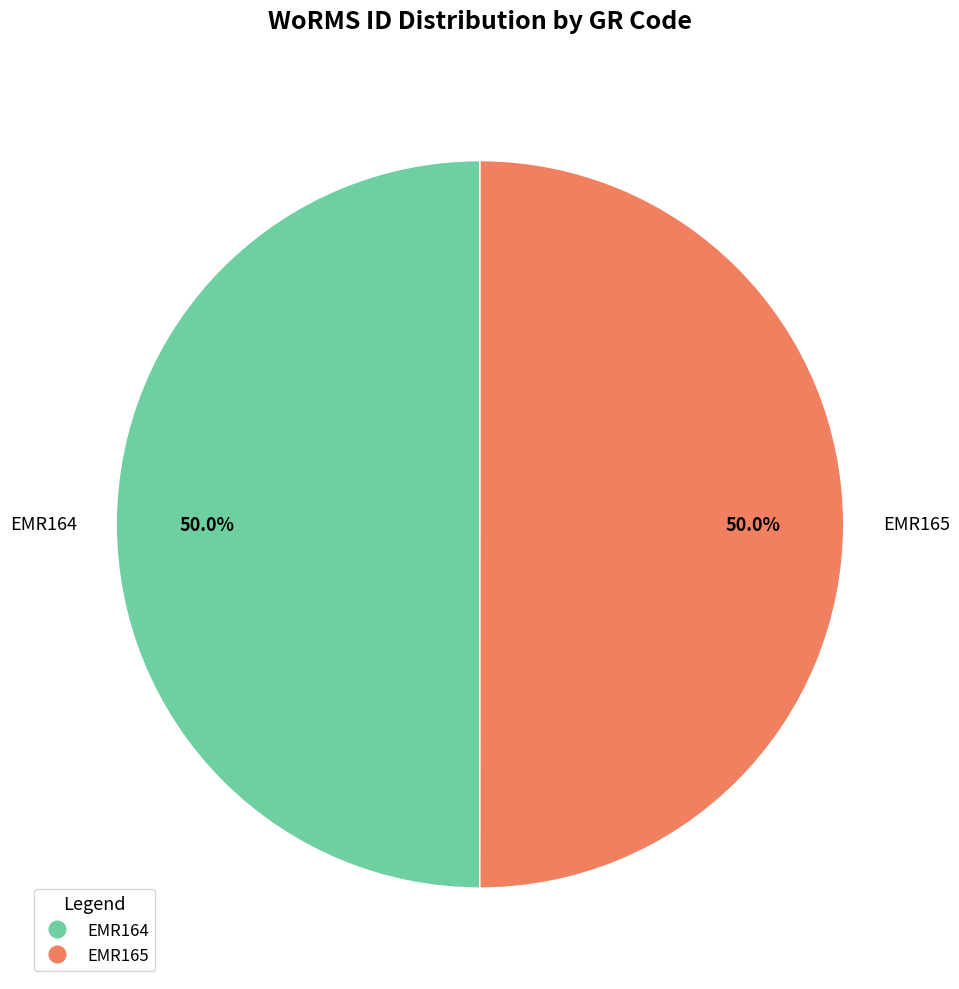

What percentage do EMR165 and EMR164 together represent?

100.0%